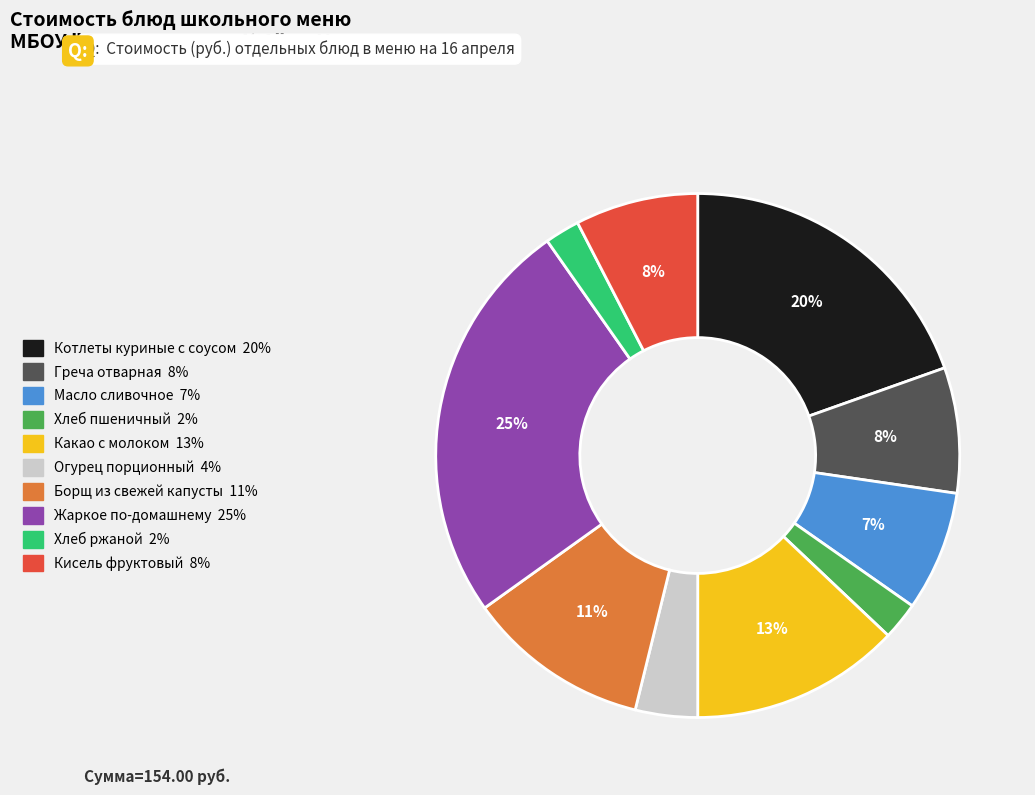

Is there a majority slice in this chart?

No